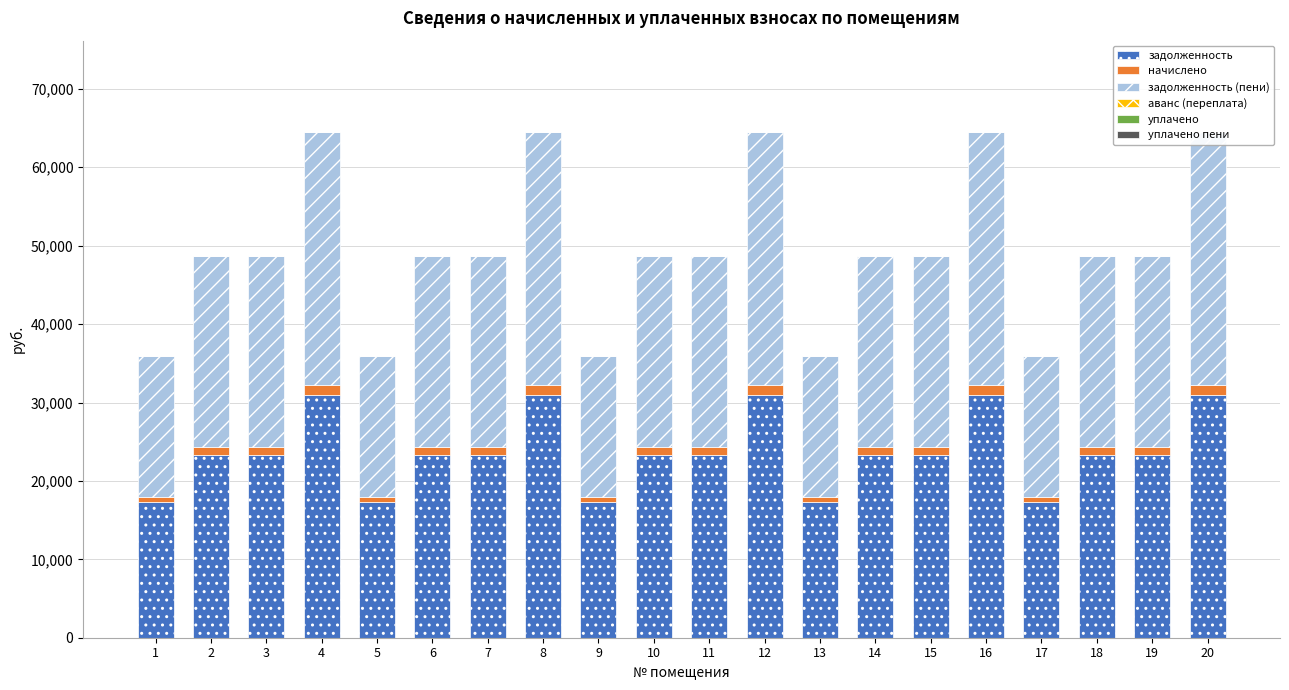

List the series in order of their peak value, lowest first.

аванс (переплата), уплачено, уплачено пени, начислено, задолженность, задолженность (пени)